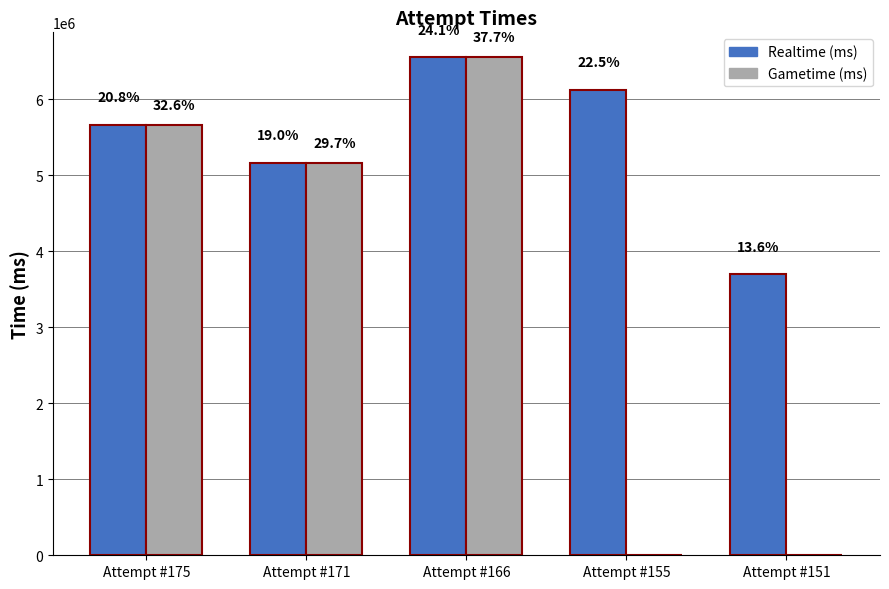

Between Attempt #175 and Attempt #151, which series saw the biggest shift?

Gametime (ms)